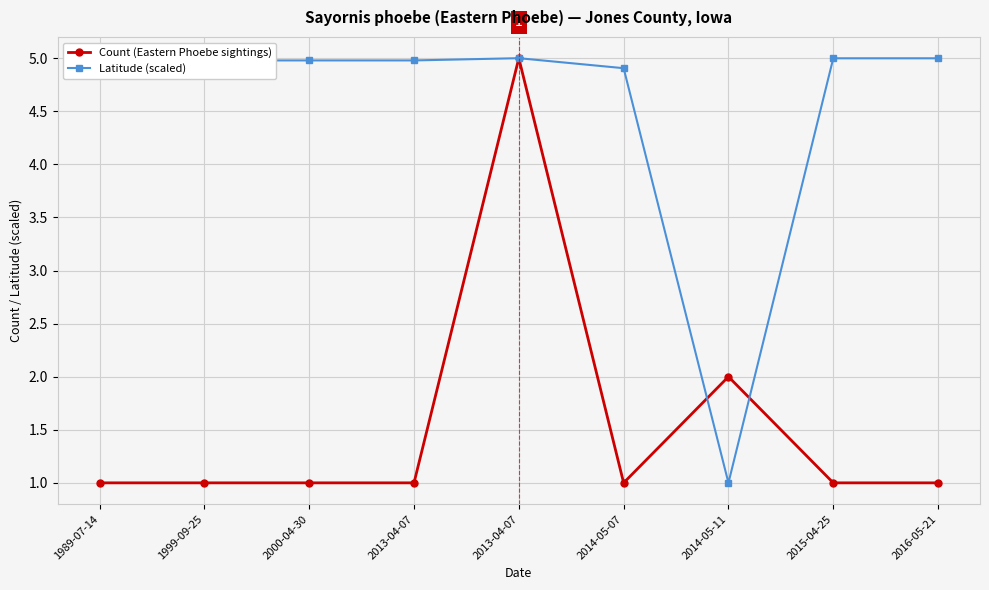

Reading left to right, what are all the values shown in this chart?

Count (Eastern Phoebe sightings): 1.0	1.0	1.0	1.0	5.0	1.0	2.0	1.0	1.0
Latitude (scaled): 5.0	5.0	5.0	5.0	5.0	4.9	1.0	5.0	5.0